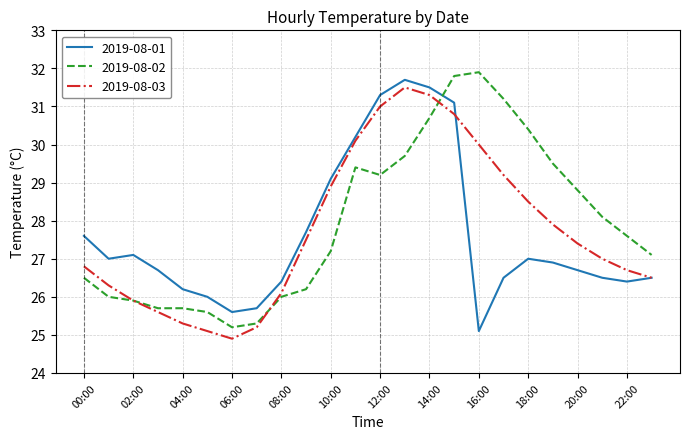

Rank the series by their maximum value, from lowest to highest.

2019-08-03, 2019-08-01, 2019-08-02